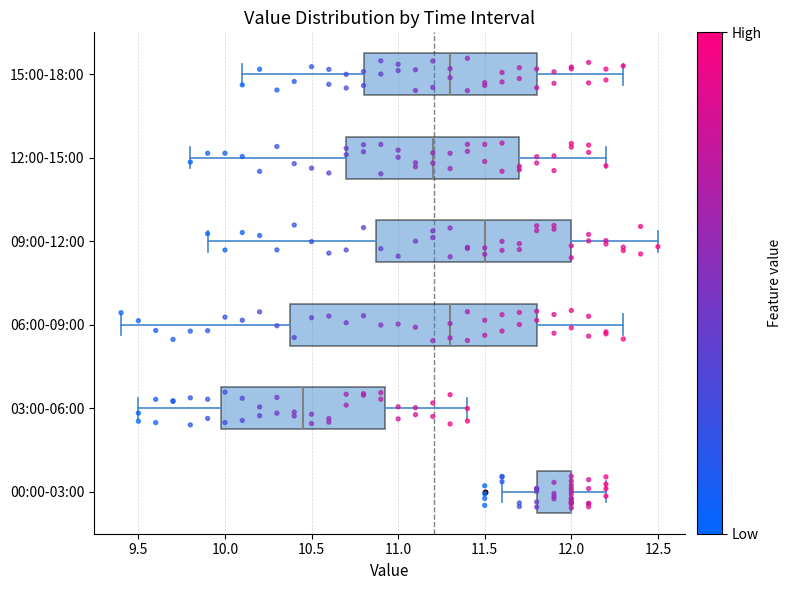

Comparing the boxes themselves (not the whiskers), which one is the widest?

06:00-09:00